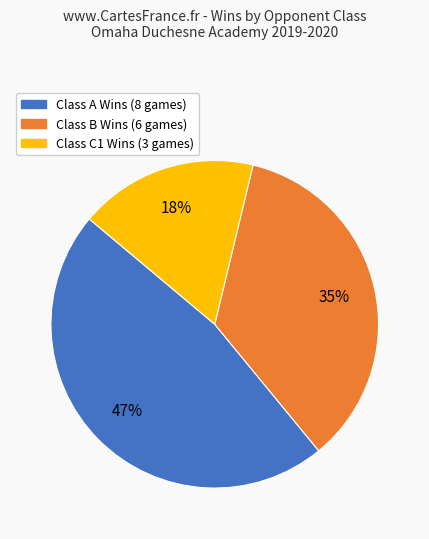

True or false: Class B accounts for 24% of the total.

False